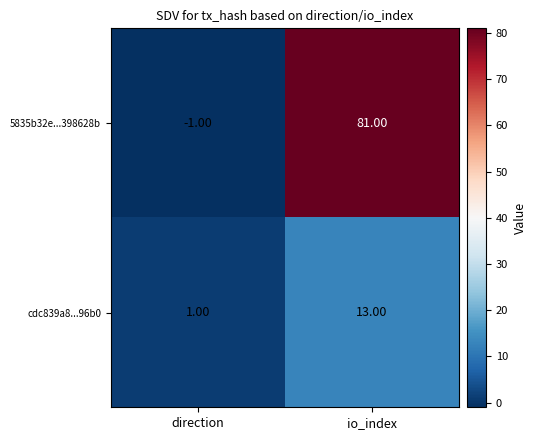

At which label does cdc839a8...96b0 reach its peak?

io_index